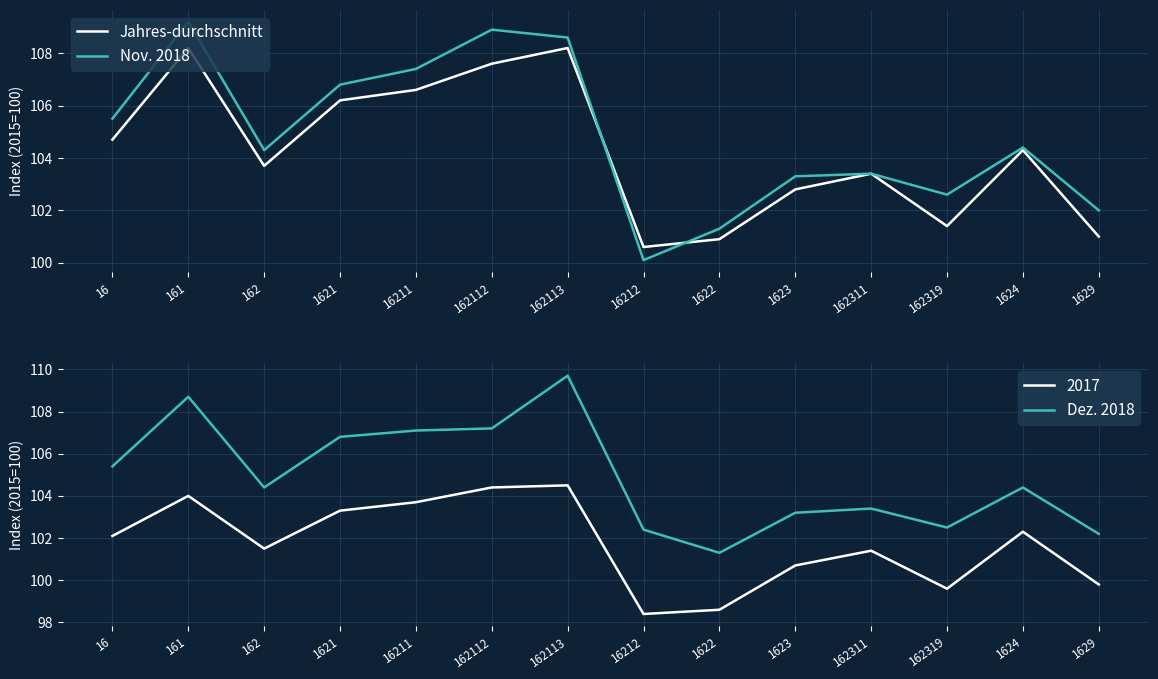

True or false: Dez. 2018 and Jahres-durchschnitt intersect in this chart.

True